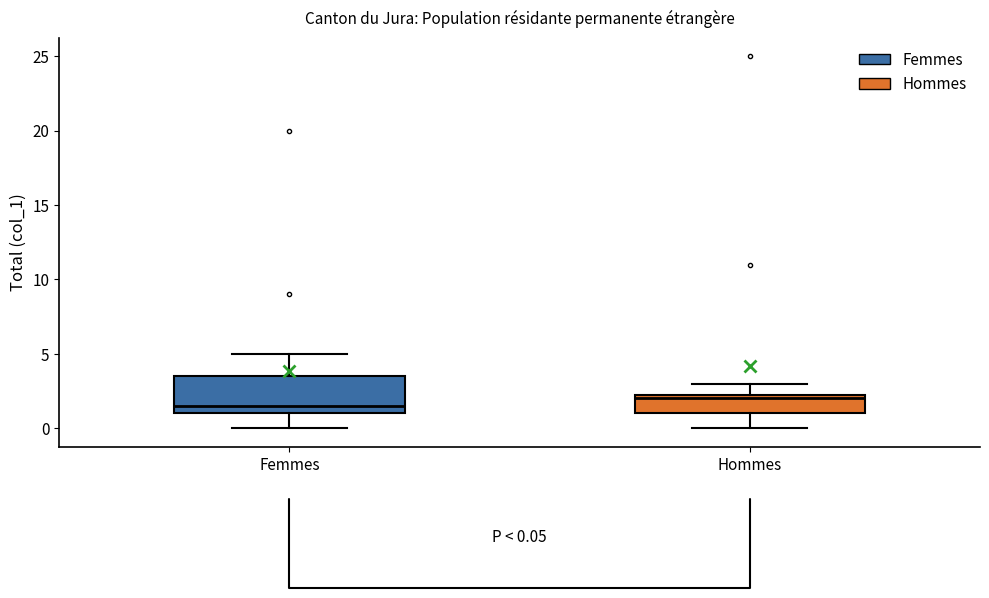

Which box's median line is the highest?

Hommes